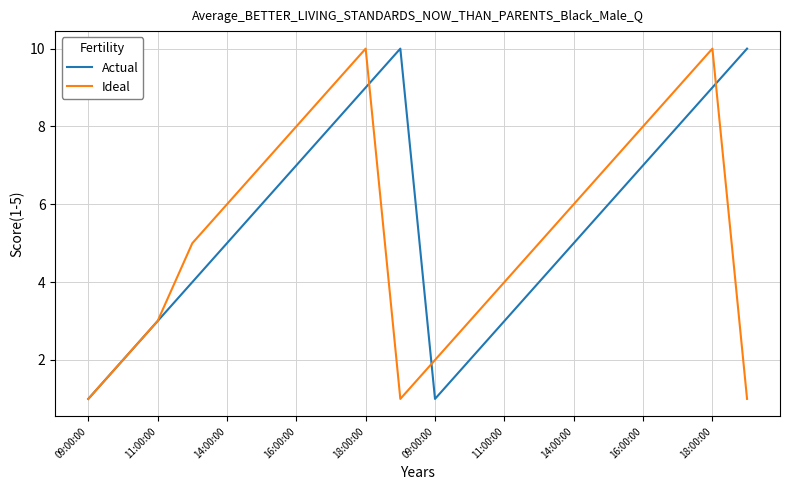

What is the greatest value displayed?

10